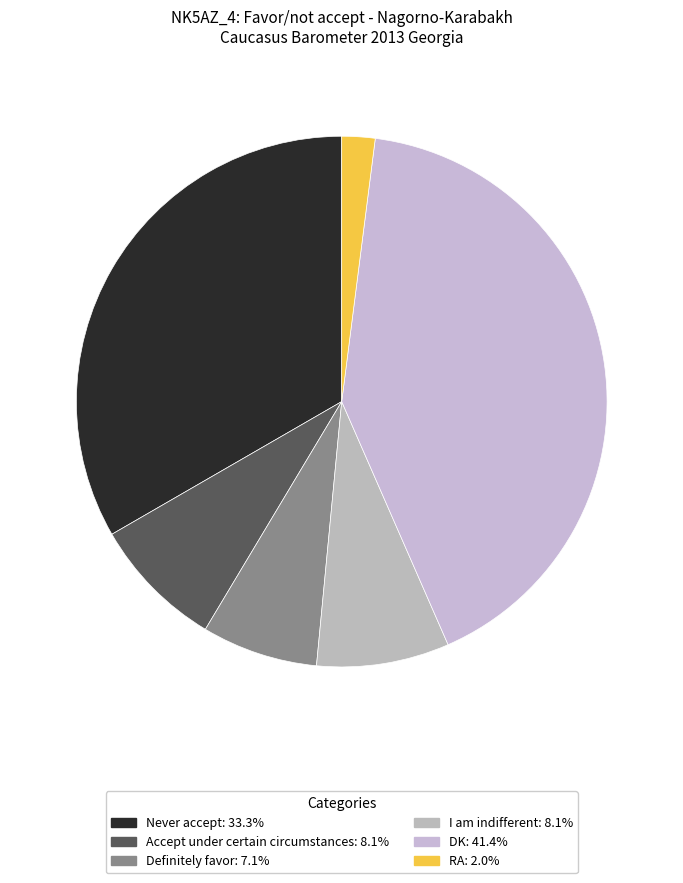

Count the number of slices in the pie.

6